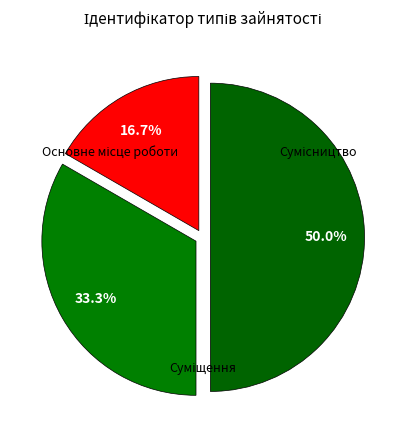

Count the number of slices in the pie.

3